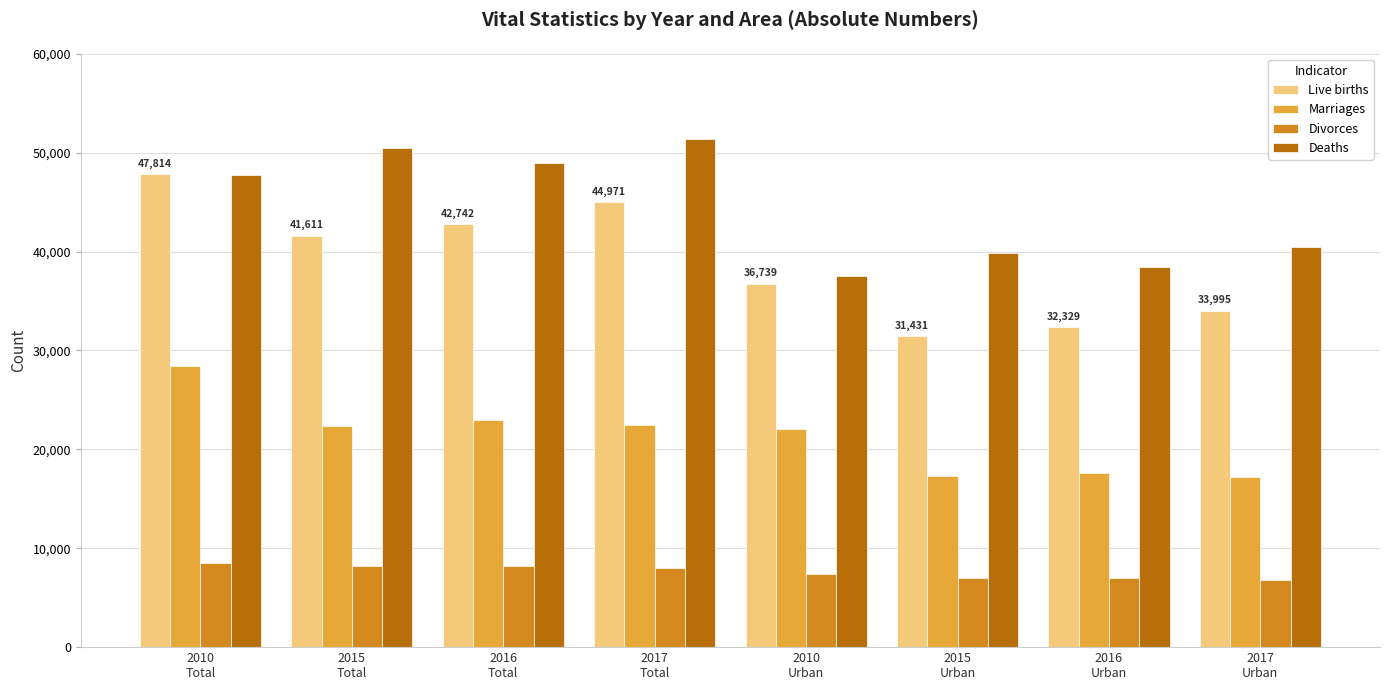

How many bars are there in total?

32